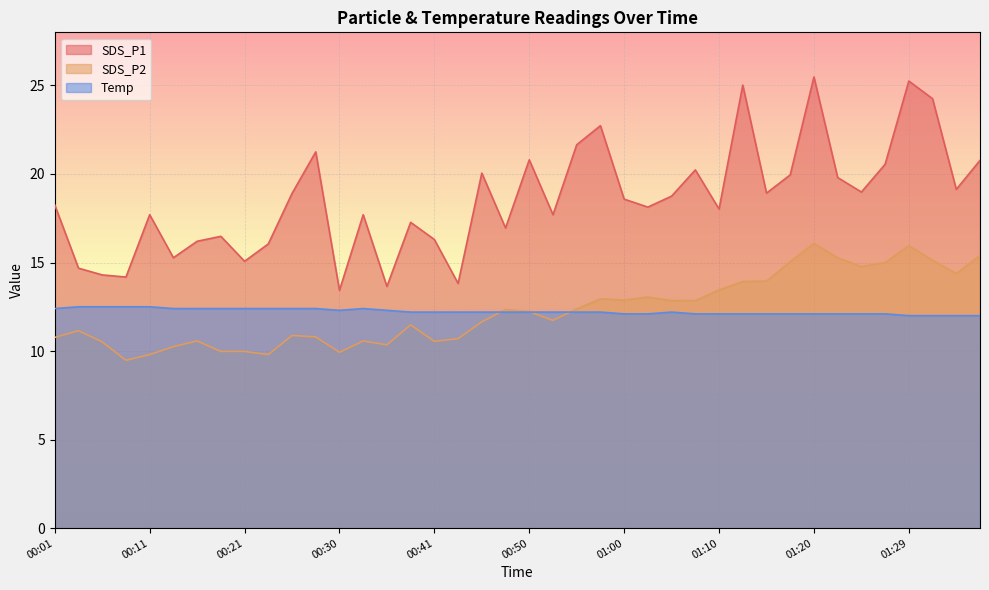

List the labels in order of SDS_P1 value, largest first.

01:20, 01:29, 01:12, 01:32, 00:58, 00:55, 00:28, 00:50, 01:37, 01:27, 01:07, 00:45, 01:17, 01:22, 01:34, 01:24, 01:15, 00:26, 01:05, 01:00, 00:01, 01:02, 01:10, 00:11, 00:33, 00:53, 00:38, 00:48, 00:18, 00:41, 00:16, 00:23, 00:13, 00:21, 00:03, 00:06, 00:08, 00:43, 00:36, 00:30